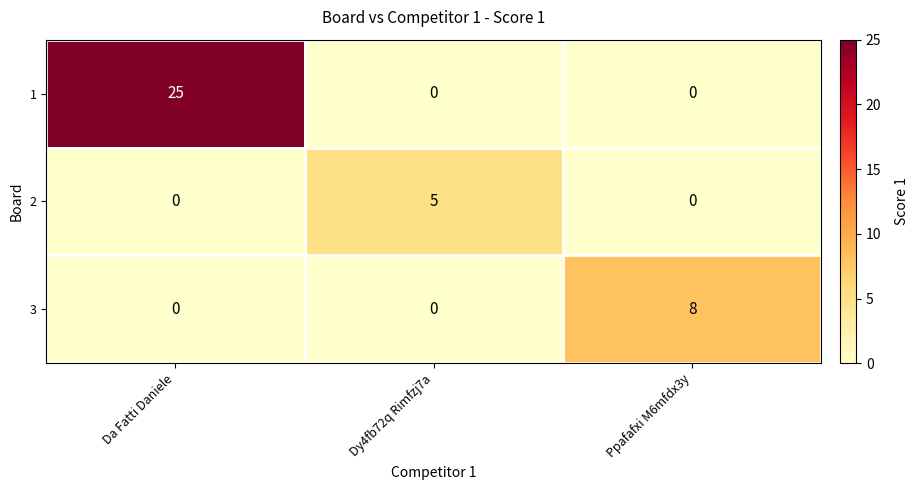

What is the total value across all series at Ppafafxi M6mfdx3y?

8